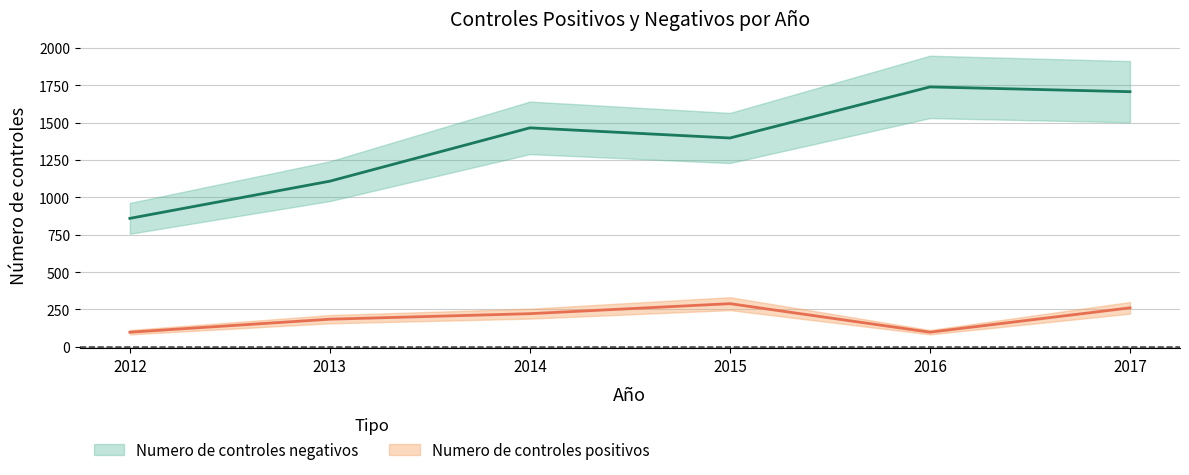

Which series has the largest total across all categories?

Numero de controles negativos